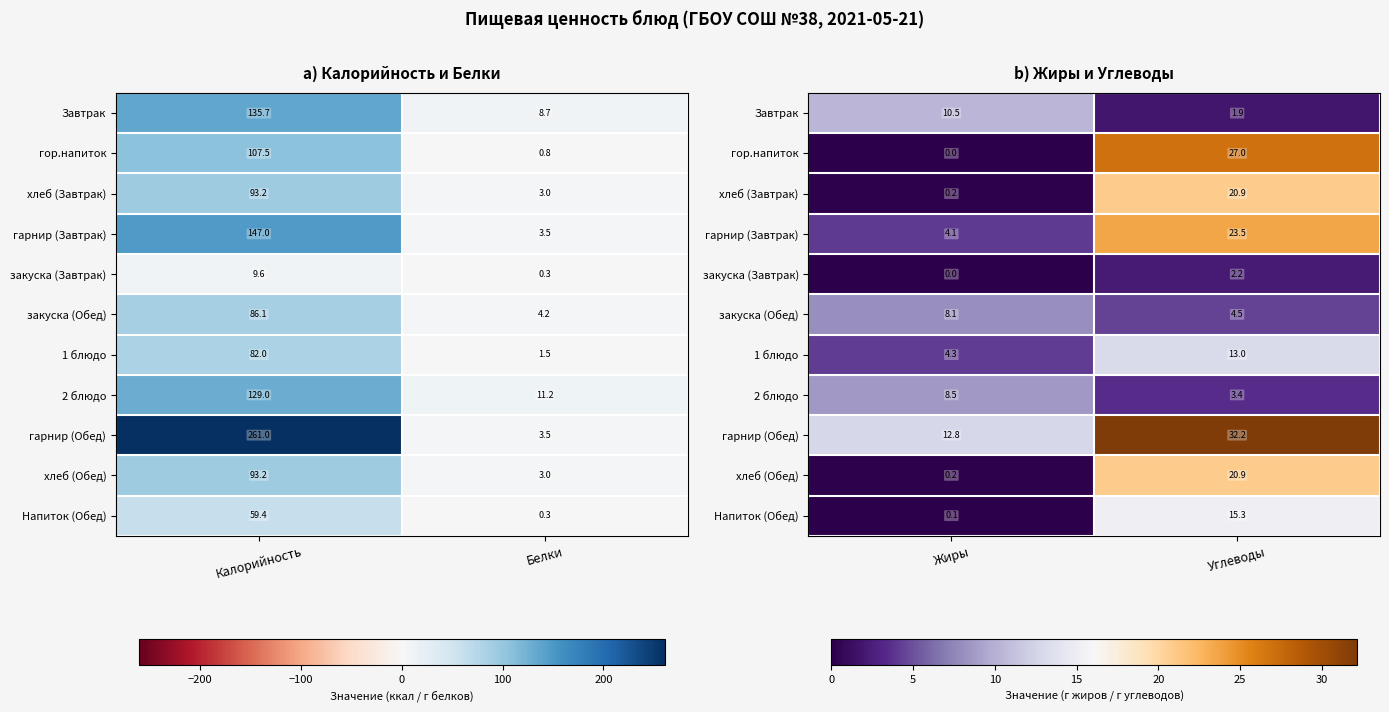

The гарнир (Завтрак) series shows 40.9 at Углеводы. True or false?

False